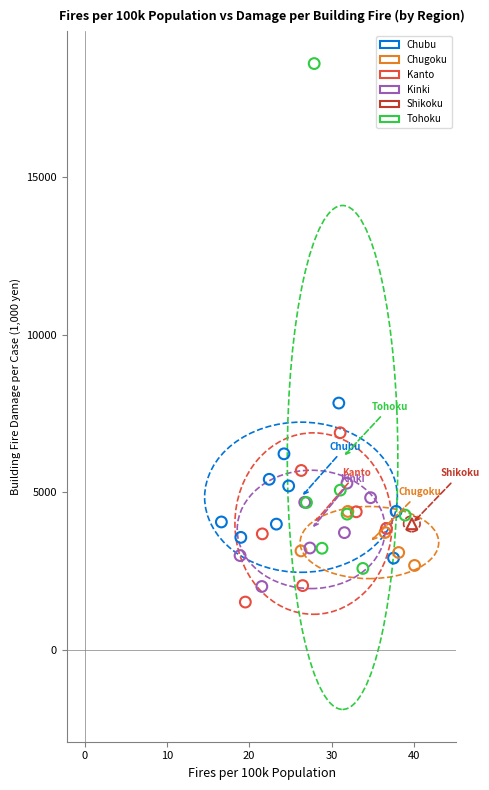

What are all the series names shown in the legend?

Chubu, Chugoku, Kanto, Kinki, Shikoku, Tohoku